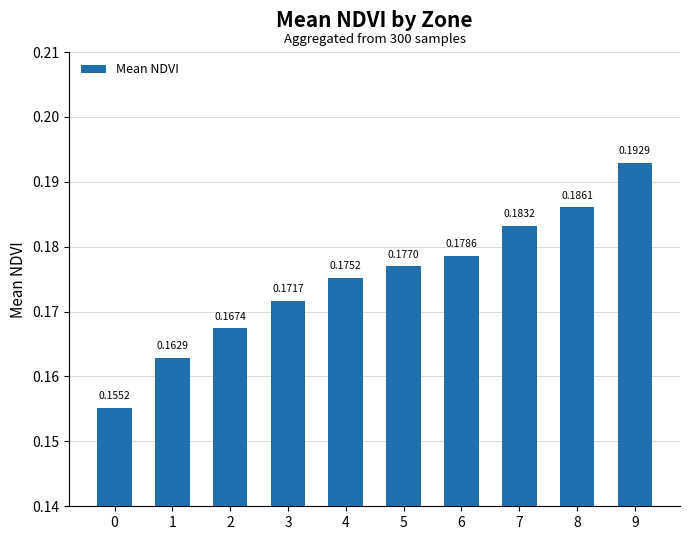

List the labels in order of value, smallest first.

0, 1, 2, 3, 4, 5, 6, 7, 8, 9